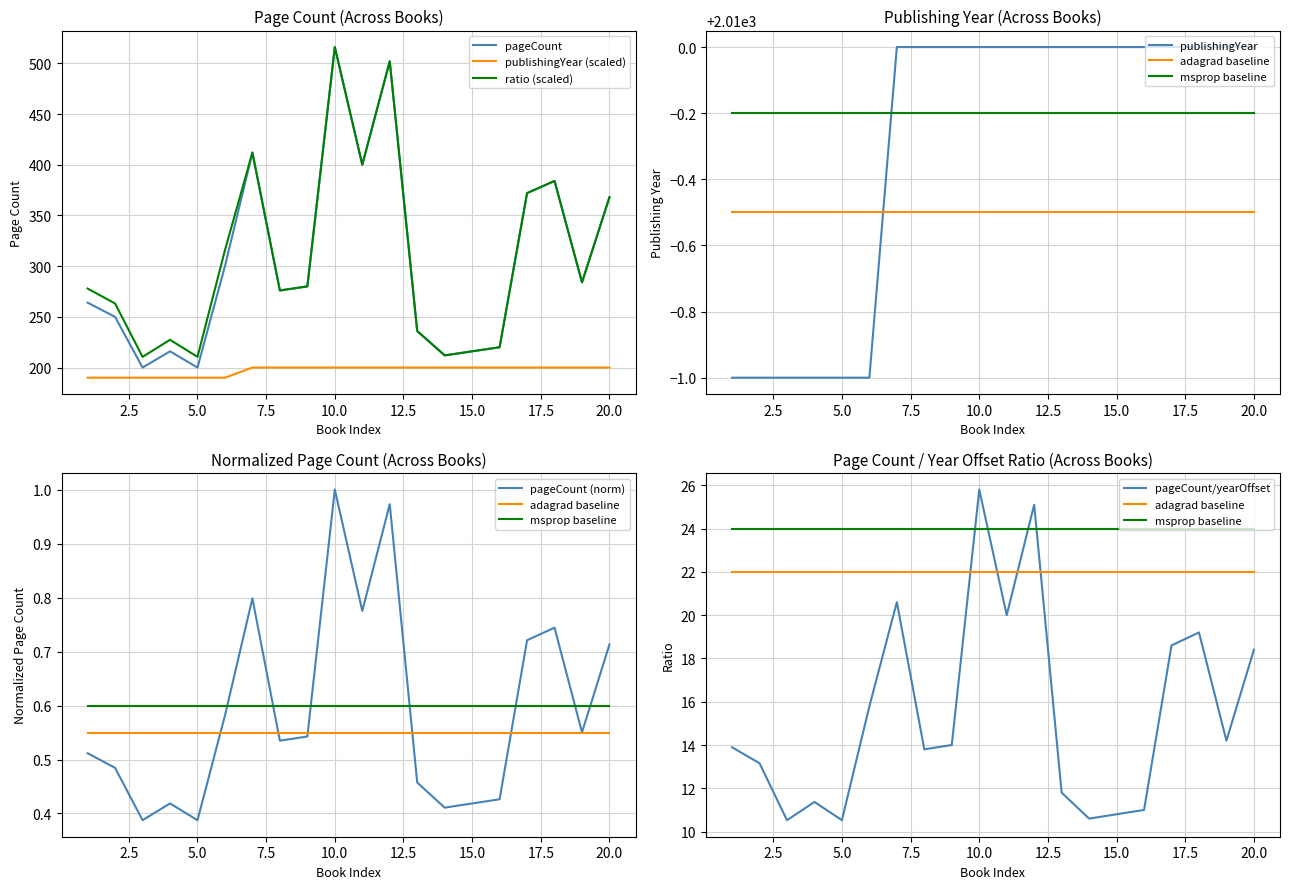

True or false: publishingYear and pageCount cross at least once.

False